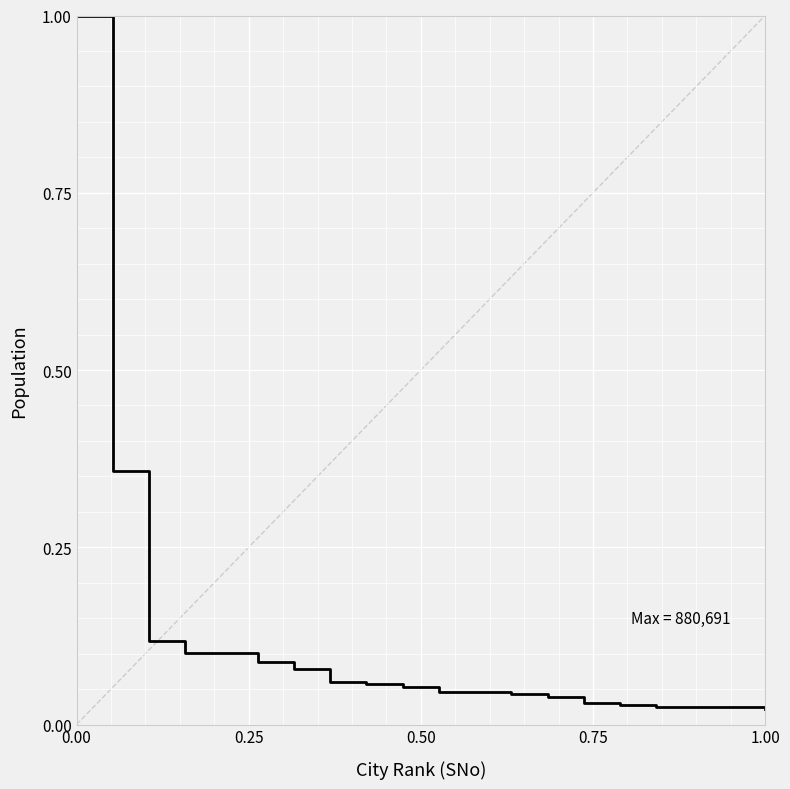

What is the maximum value shown in the chart?

1.0